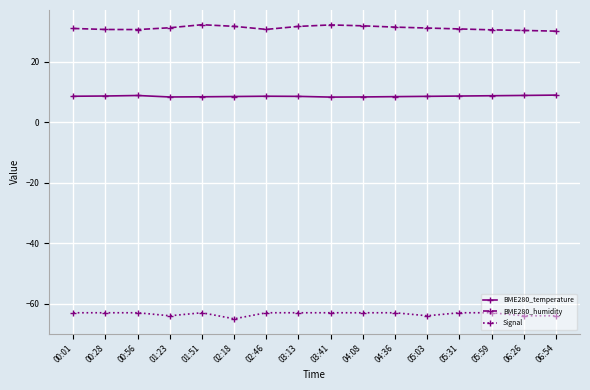

What is the average value of the Signal series?

-63.4